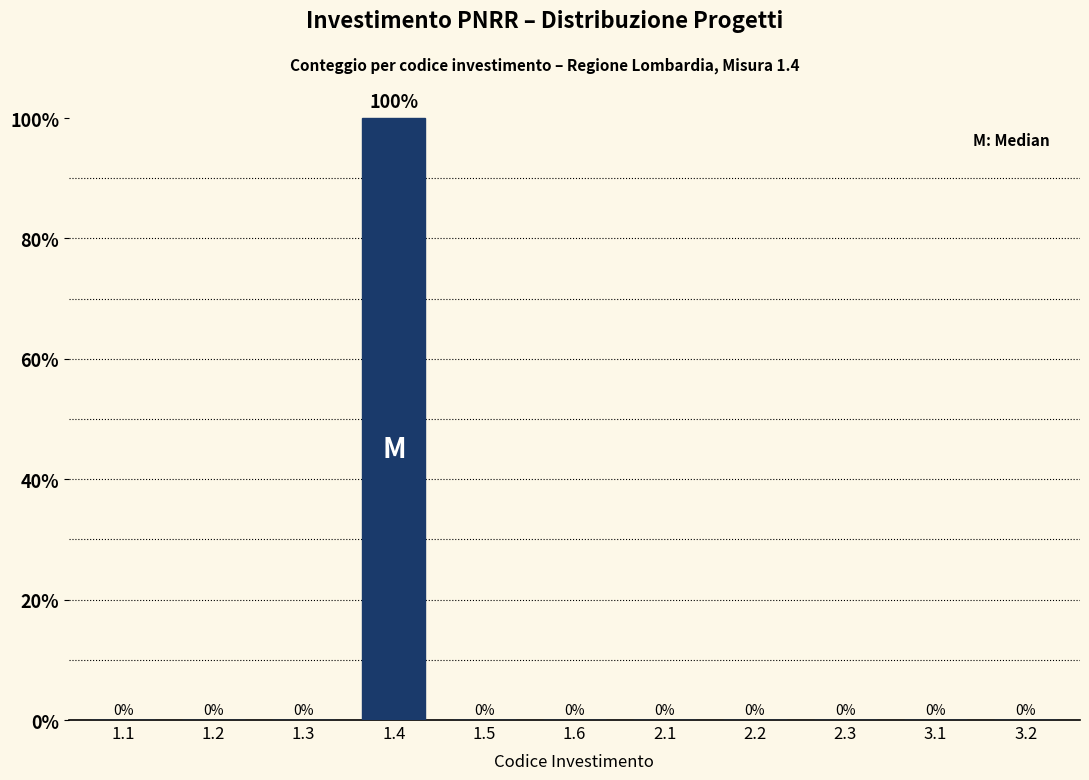

Reading left to right, transcribe all the data shown in this chart.

1.1=0	1.2=0	1.3=0	1.4=100	1.5=0	1.6=0	2.1=0	2.2=0	2.3=0	3.1=0	3.2=0